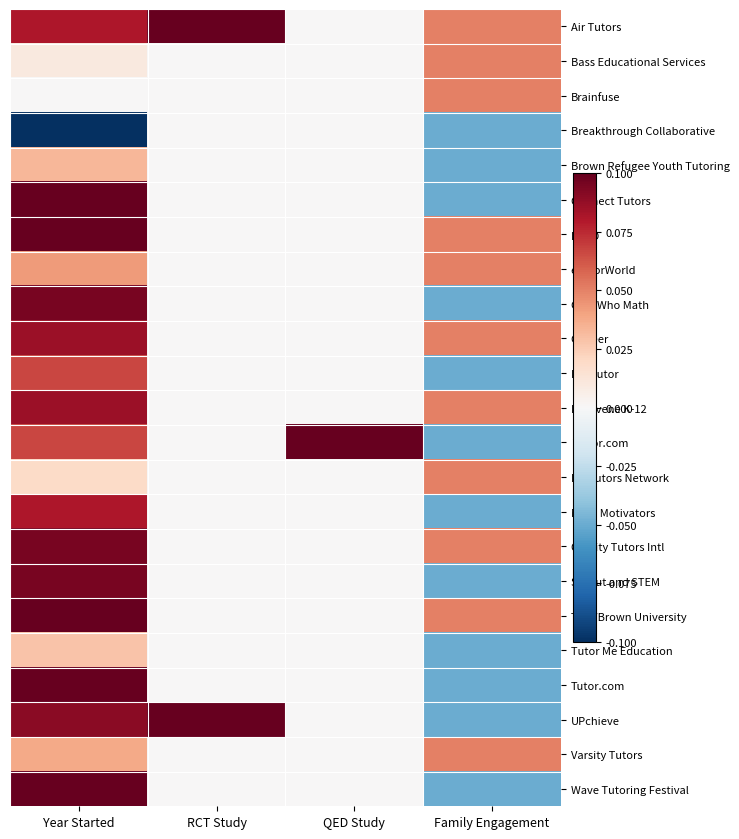

What is the minimum value shown in the chart?

-0.1